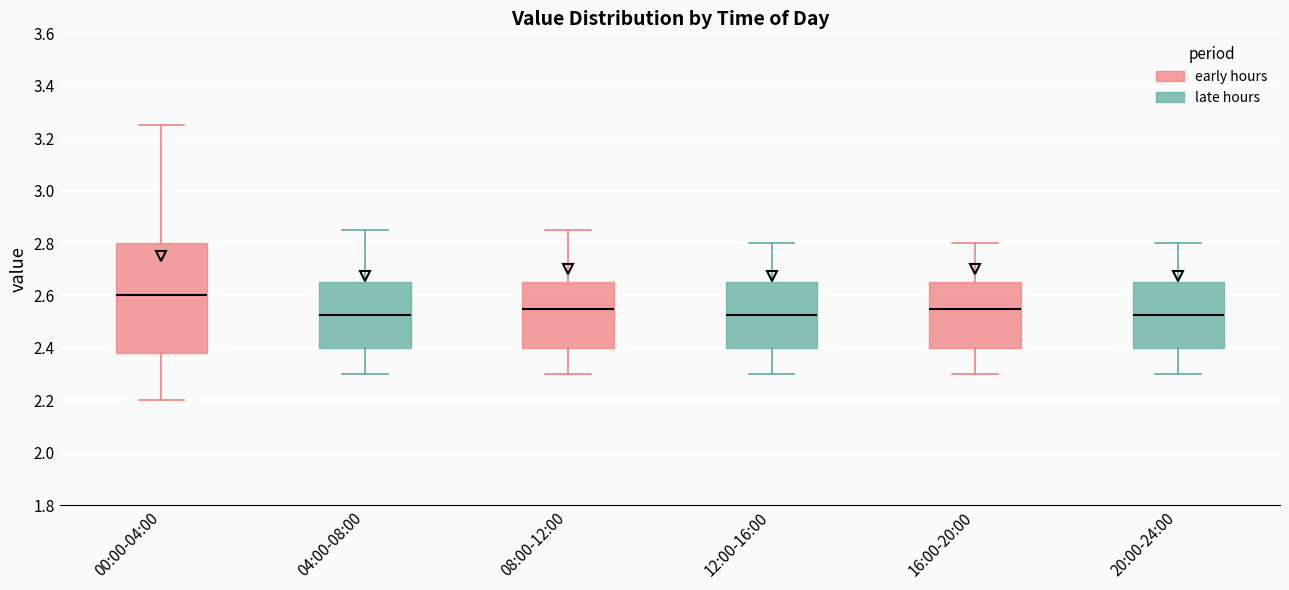

Comparing the boxes themselves (not the whiskers), which one is the tallest?

00:00-04:00